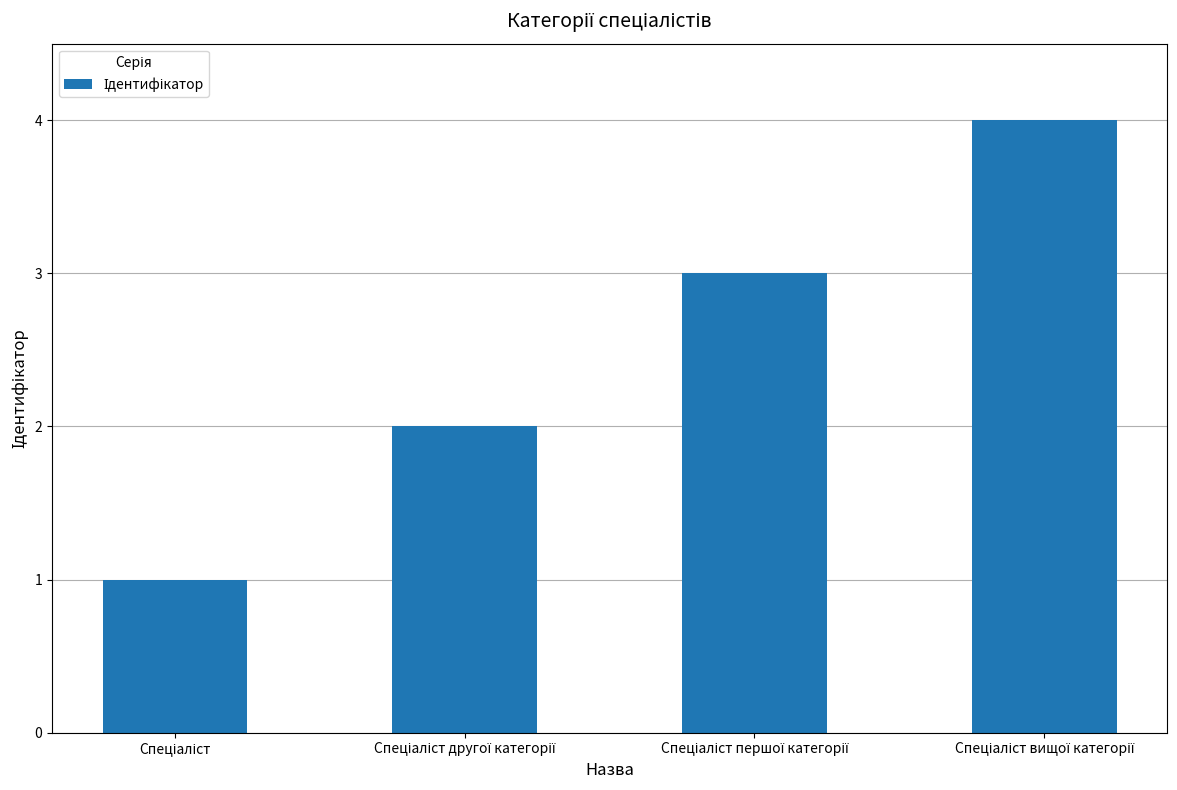

What is the difference between the maximum and minimum values?

3